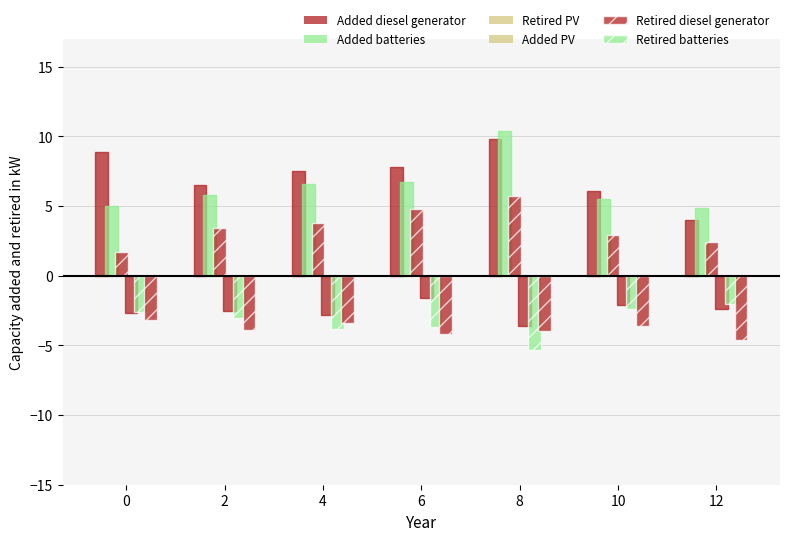

At which category does the chart reach its peak across all series?

8